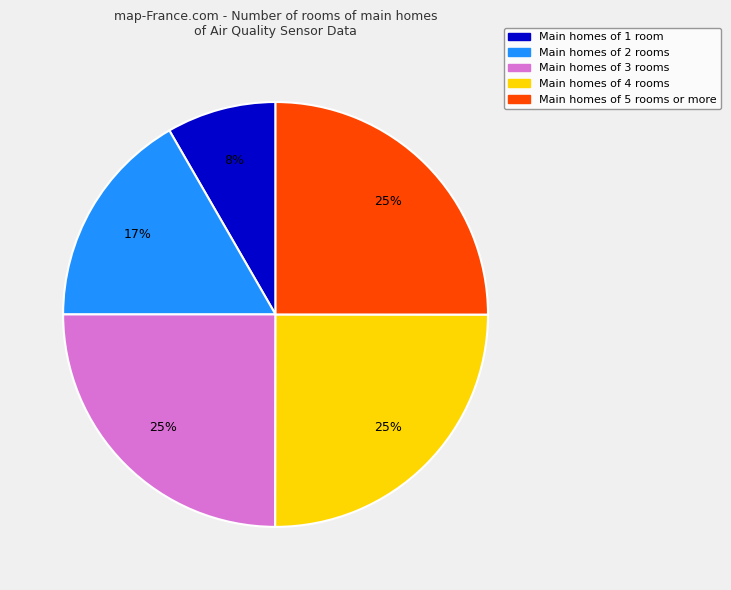

Count the number of slices in the pie.

5